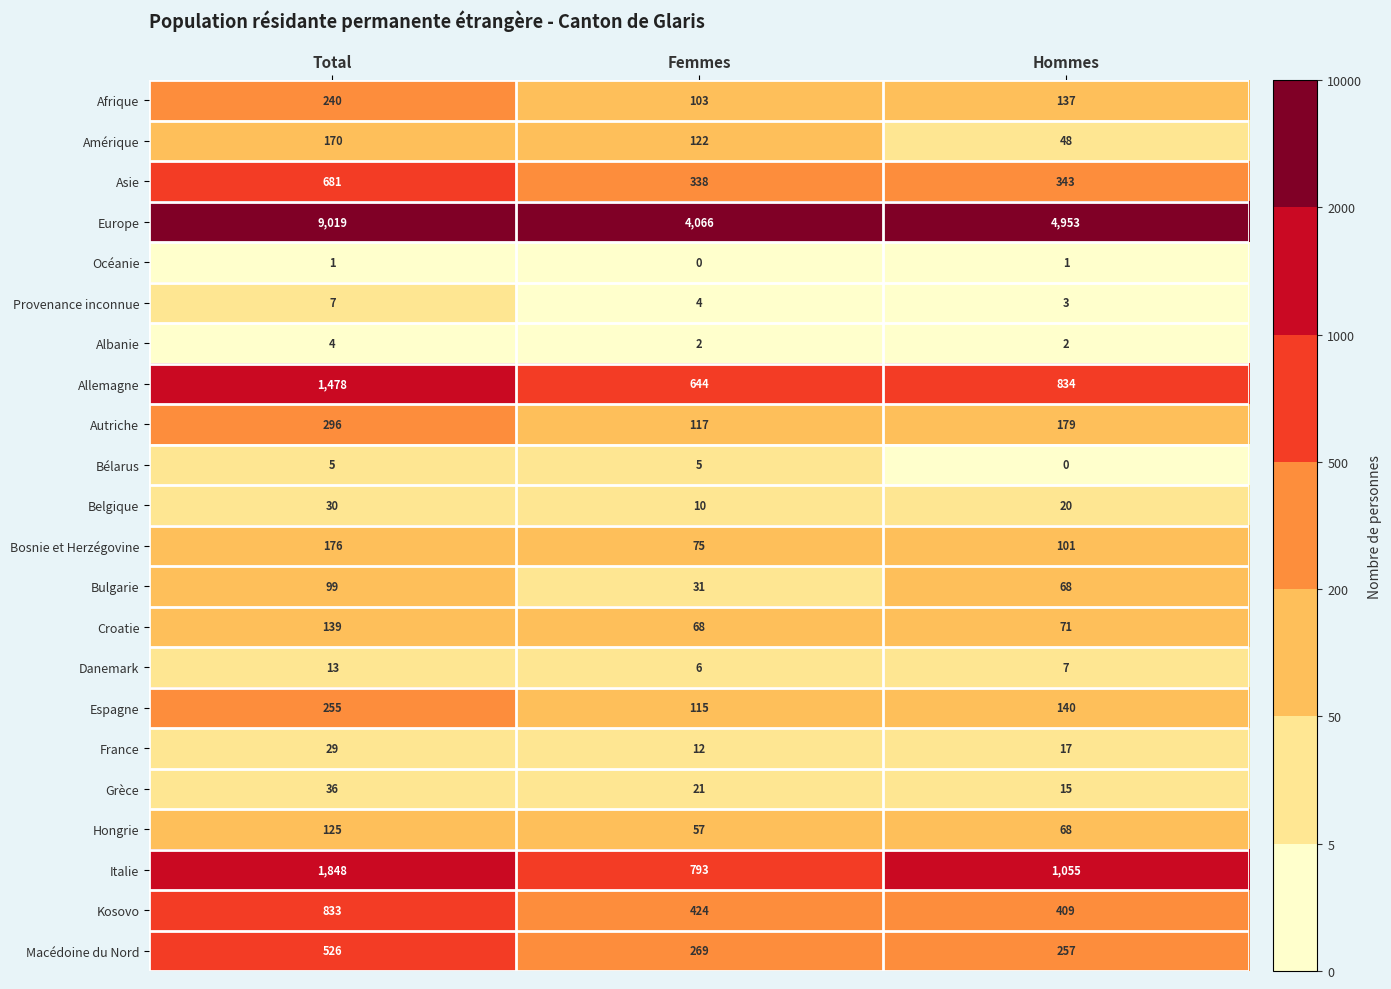

At which label does Albanie reach its peak?

Total